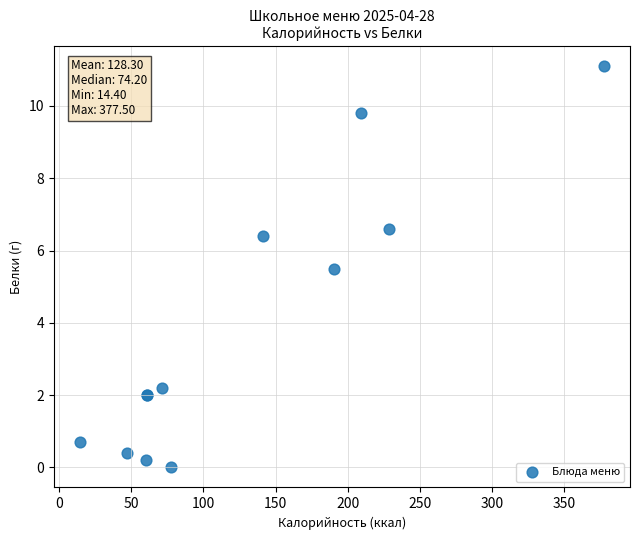

What Y value in the scatter plot is closest to 5?

5.5